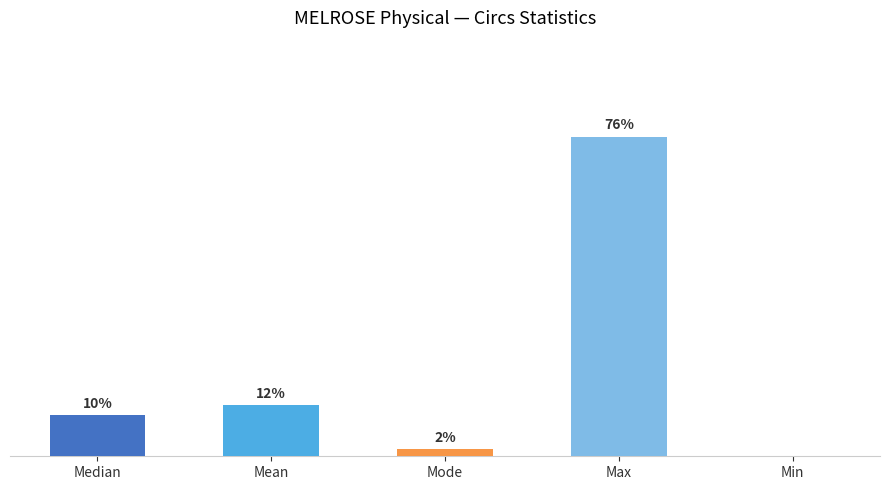

Which has a higher value, Max or Median?

Max